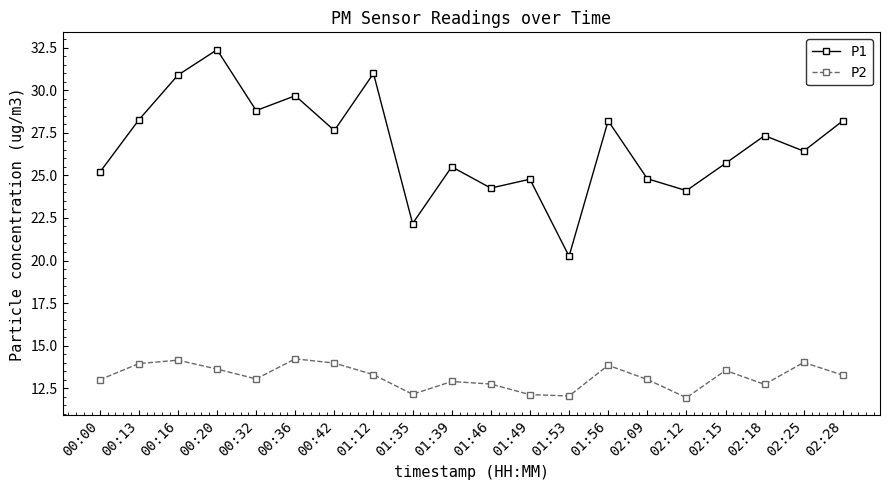

Which series has the largest range (max minus min)?

P1